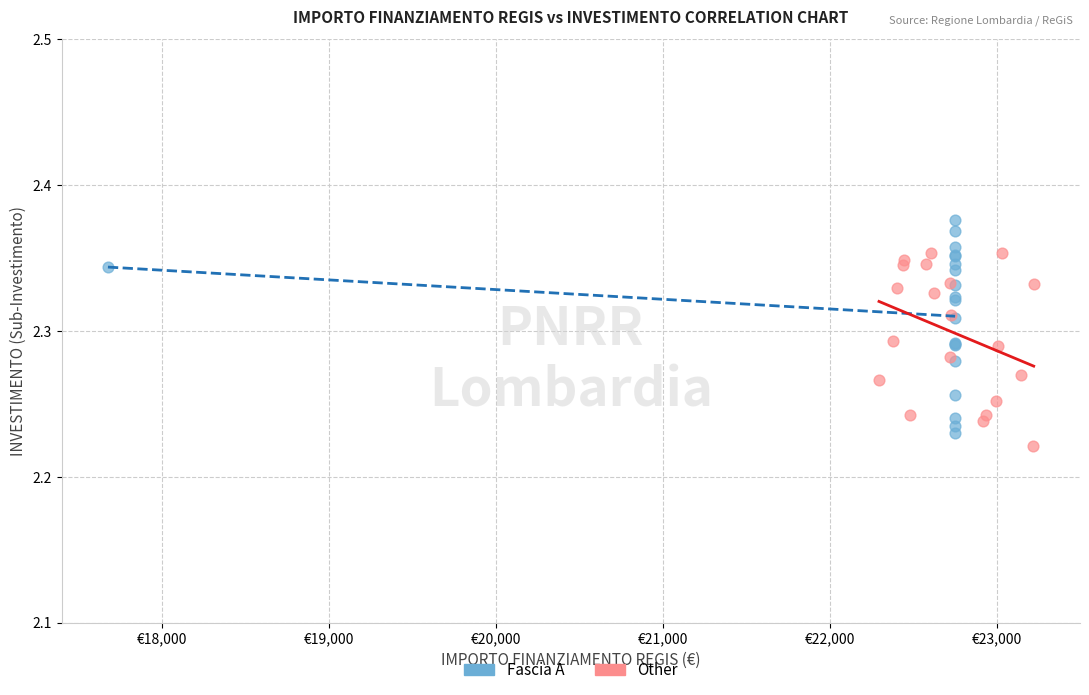

Which series contains the highest Y value?

Fascia A